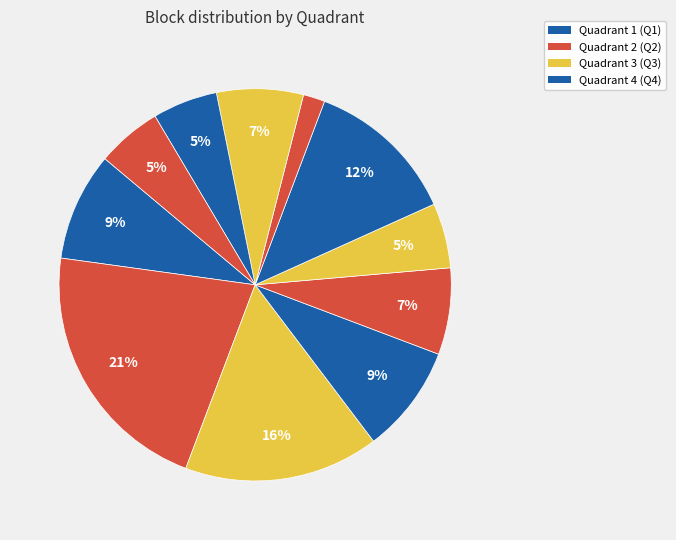

Count the number of slices in the pie.

11